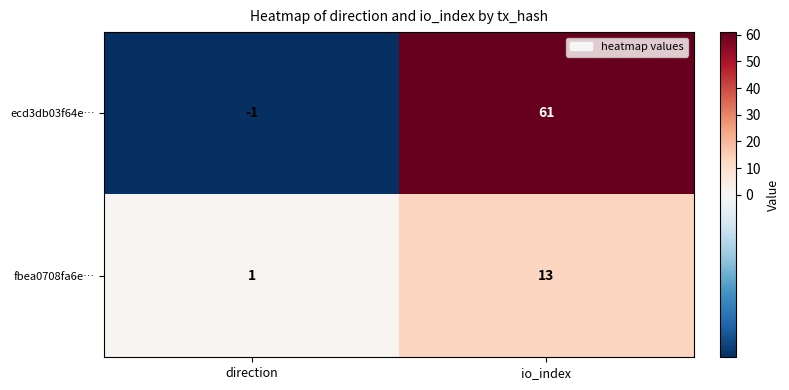

The fbea0708fa6e… series shows 5 at io_index. True or false?

False